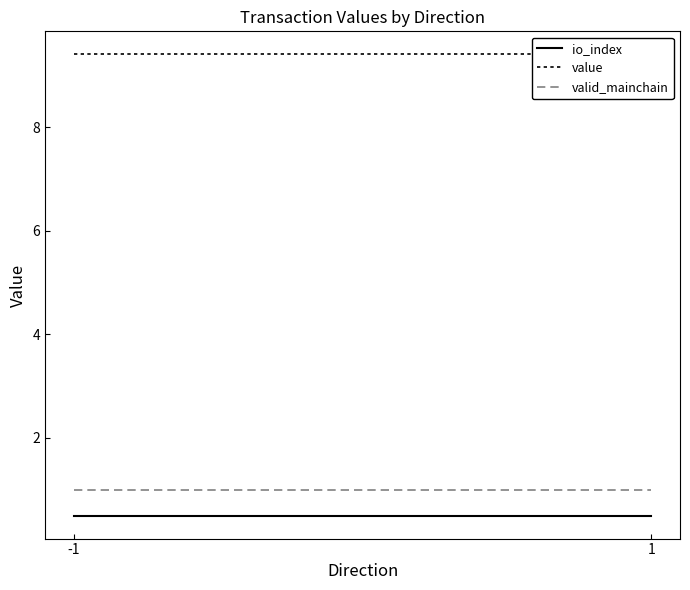

Rank the series at -1 from highest to lowest value.

value, valid_mainchain, io_index